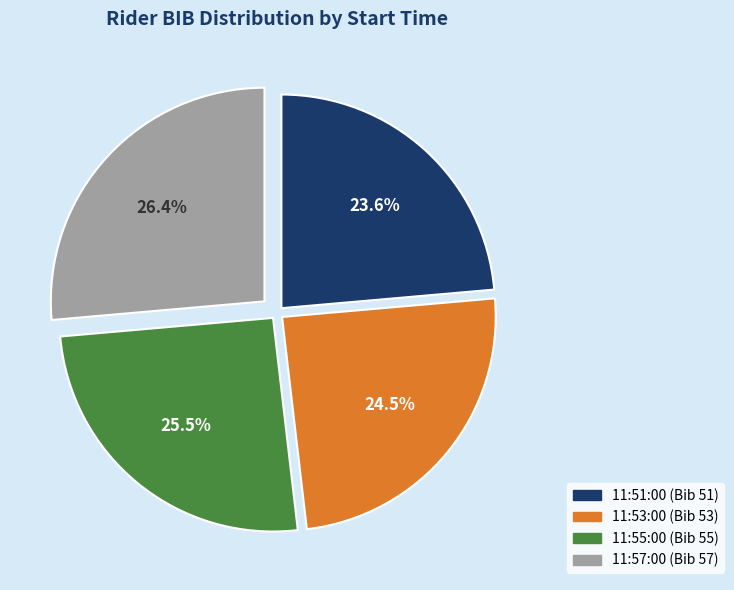

What is the ratio of the value at 11:53:00 to the value at 11:55:00?

1.0